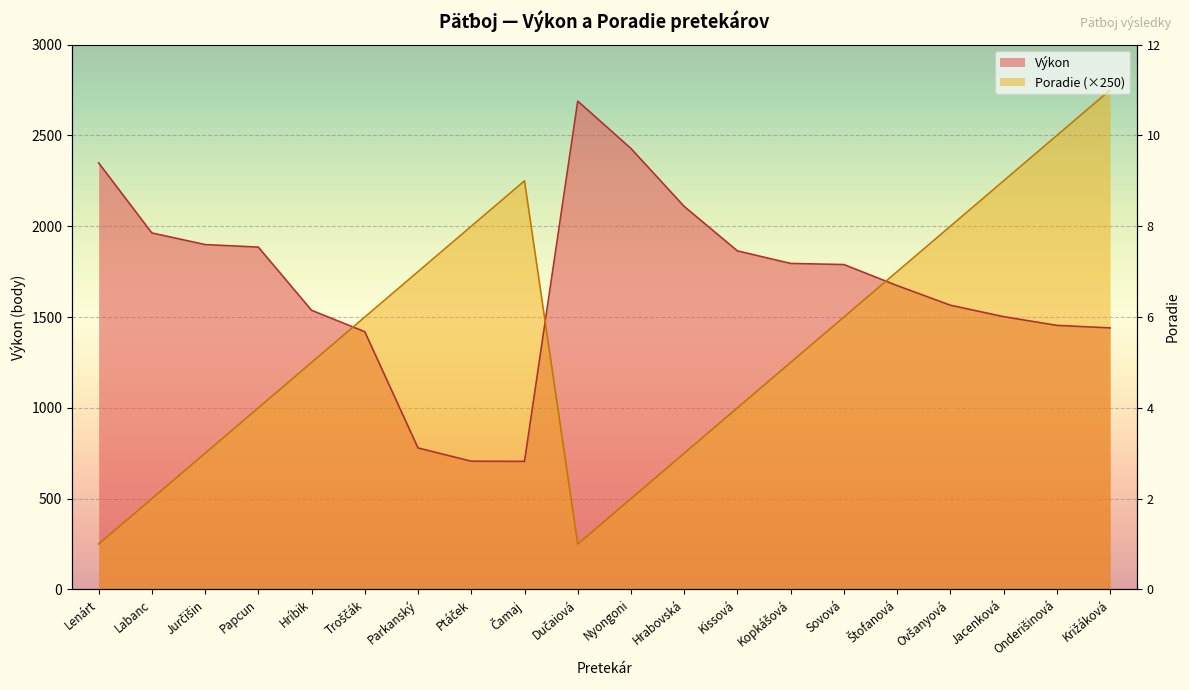

What is the maximum value for Poradie?

2750